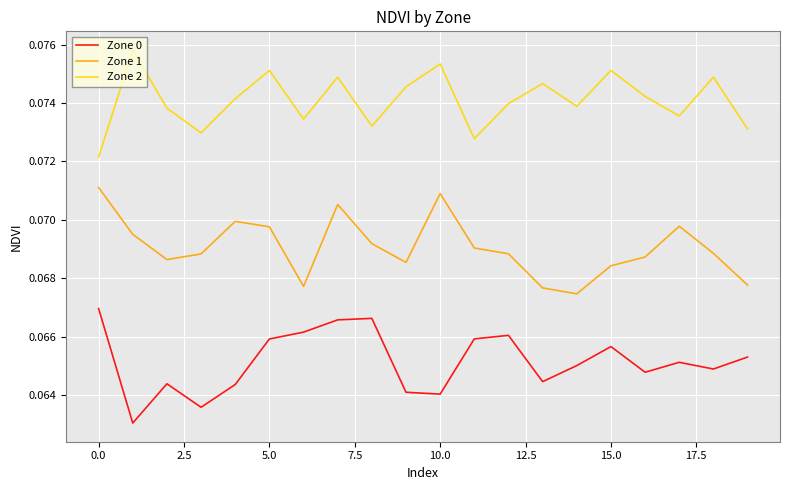

How many distinct data groups are displayed?

3